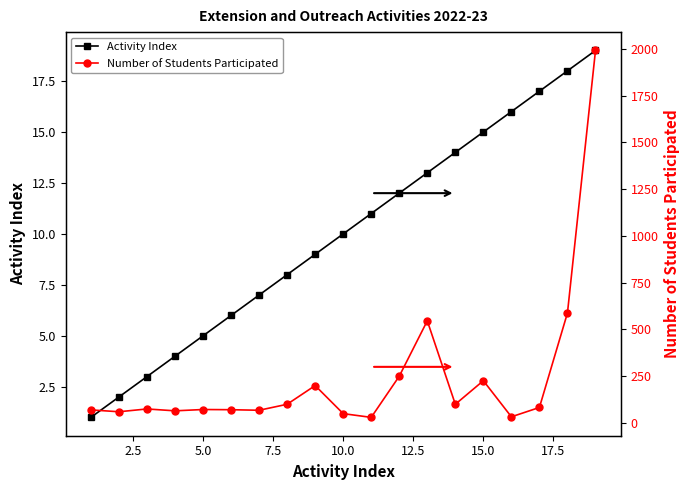

What is the average value of the Activity Index series?

10